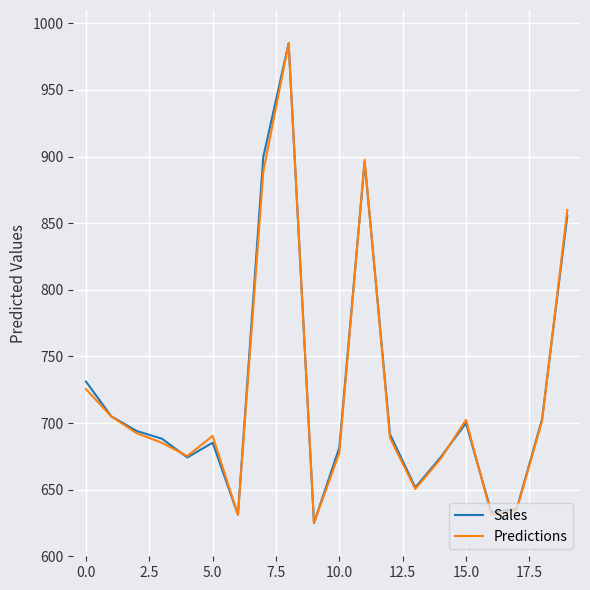

Count the number of categories in the chart.

20